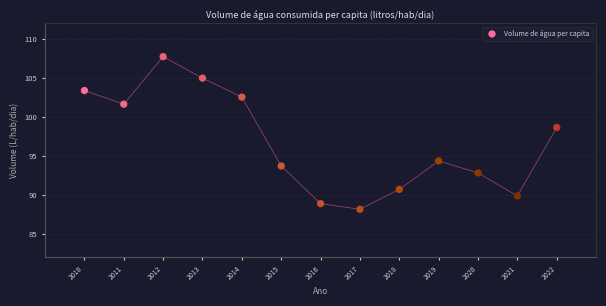

What is the range of Y values (max minus min)?

19.6